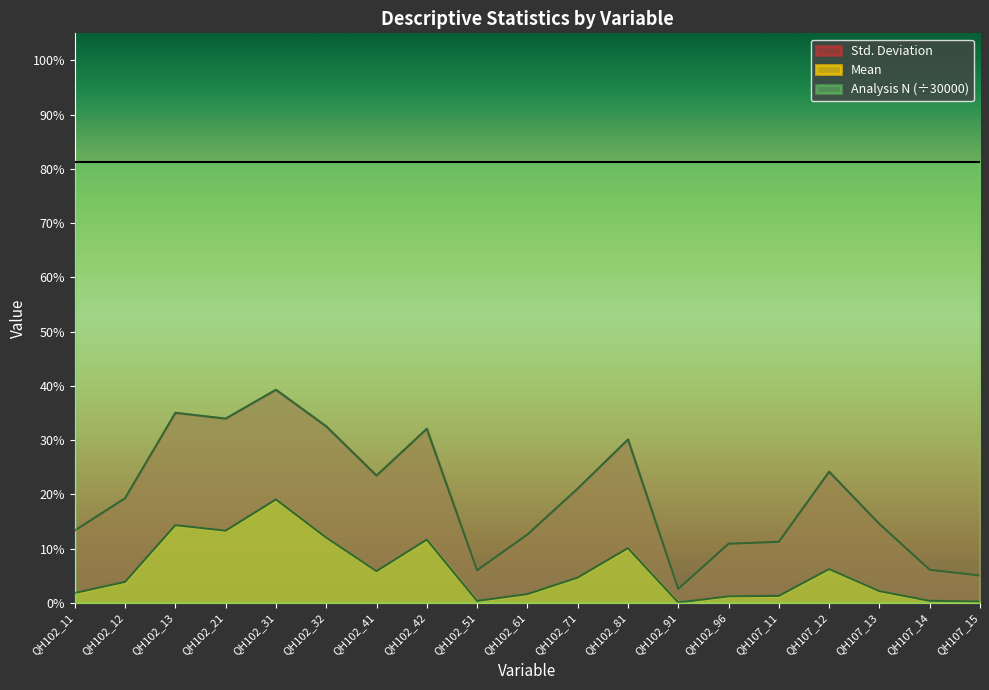

Where is Mean nearest to the value 0?

QH102_91